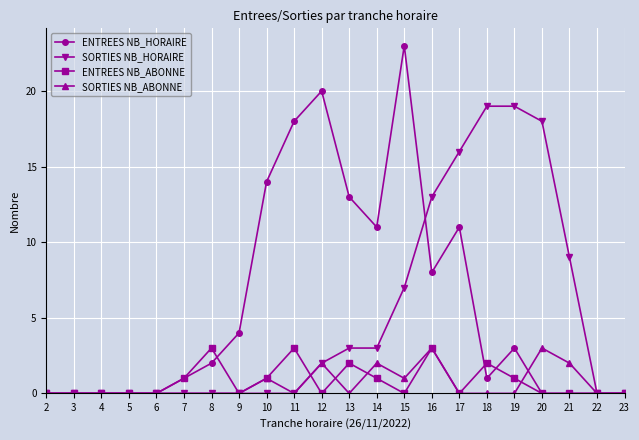

Reading left to right, extract all data points from this chart.

ENTREES NB_HORAIRE: 0	0	0	0	0	1	2	4	14	18	20	13	11	23	8	11	1	3	0	0	0	0
SORTIES NB_HORAIRE: 0	0	0	0	0	0	0	0	0	0	2	3	3	7	13	16	19	19	18	9	0	0
ENTREES NB_ABONNE: 0	0	0	0	0	1	3	0	1	3	0	2	1	0	3	0	2	1	0	0	0	0
SORTIES NB_ABONNE: 0	0	0	0	0	0	0	0	1	0	2	0	2	1	3	0	0	0	3	2	0	0